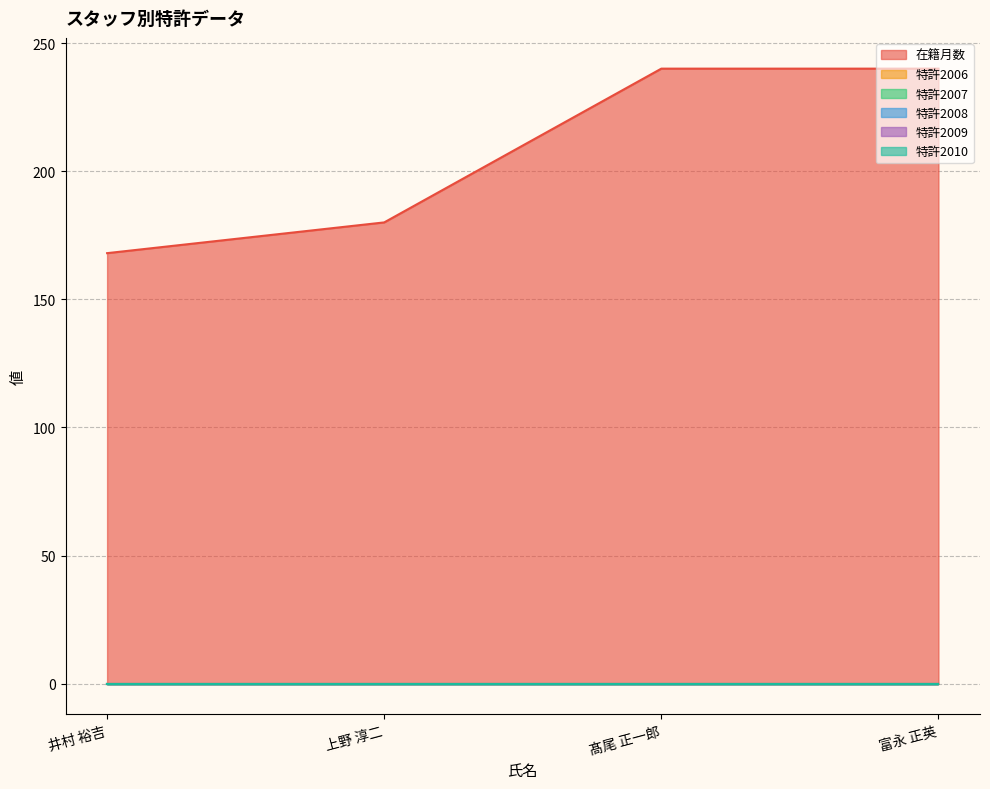

Between 井村 裕吉 and 上野 淳二, which series saw the biggest shift?

在籍月数